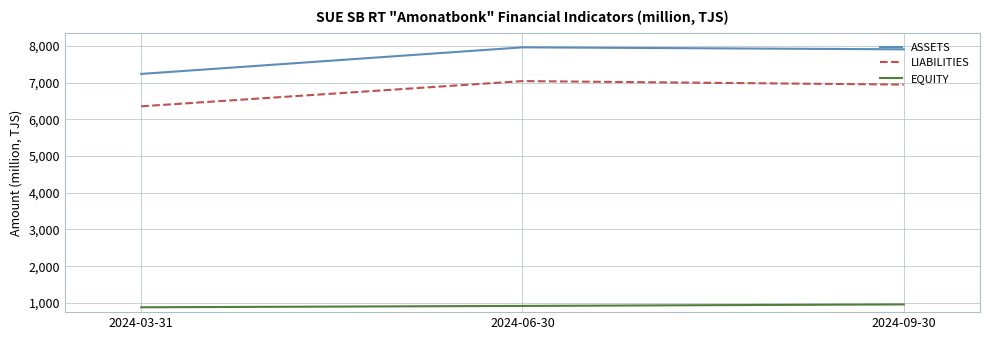

The value of ASSETS at 2024-06-30 is 7960.1. True or false?

True